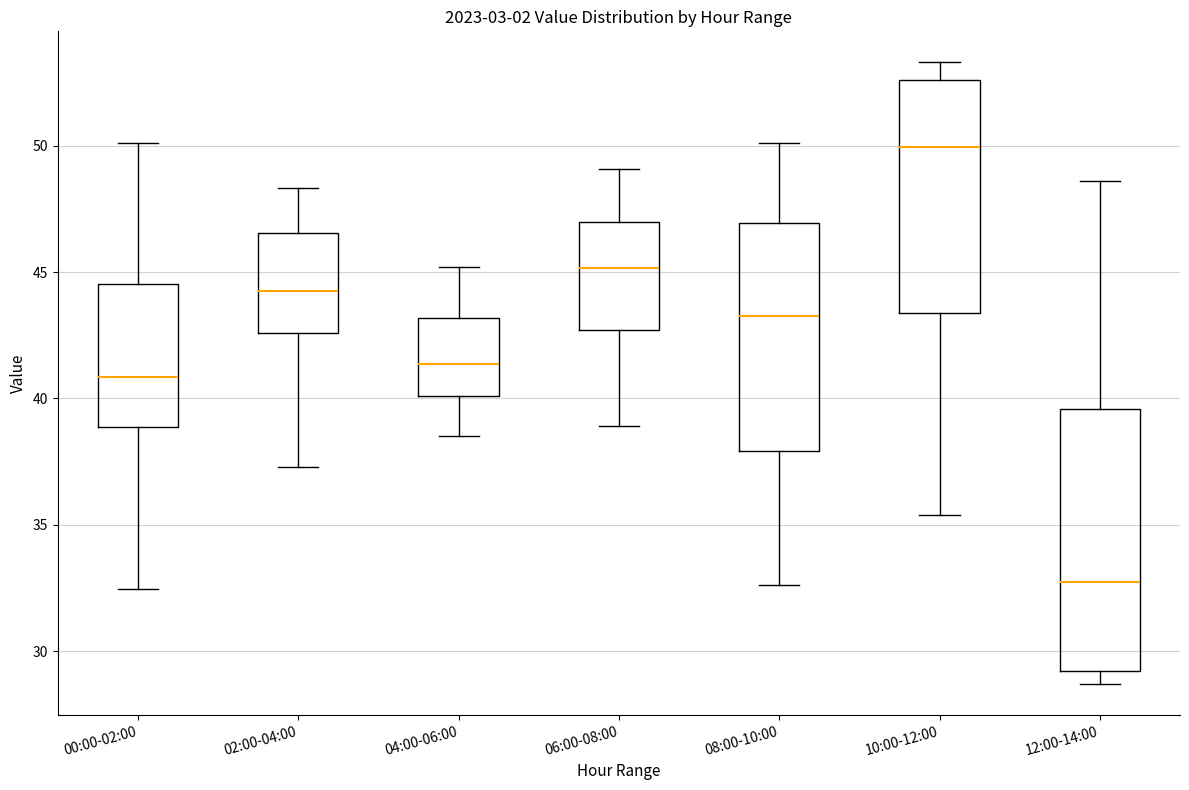

Reading left to right, transcribe this box plot: for each box, give where its median line is, the range the box spans, and where its two whiskers end, as read against the y-axis. The values are not printed on the chart, so give them approximately, as read against the axis.

00:00-02:00: median 41.0, box 39.0 to 44.5, whiskers 32.5 to 50.0
02:00-04:00: median 44.5, box 42.5 to 46.5, whiskers 37.5 to 48.5
04:00-06:00: median 41.5, box 40.0 to 43.0, whiskers 38.5 to 45.0
06:00-08:00: median 45.0, box 42.5 to 47.0, whiskers 39.0 to 49.0
08:00-10:00: median 43.5, box 38.0 to 47.0, whiskers 32.5 to 50.0
10:00-12:00: median 50.0, box 43.5 to 52.5, whiskers 35.5 to 53.5
12:00-14:00: median 33.0, box 29.0 to 39.5, whiskers 28.5 to 48.5